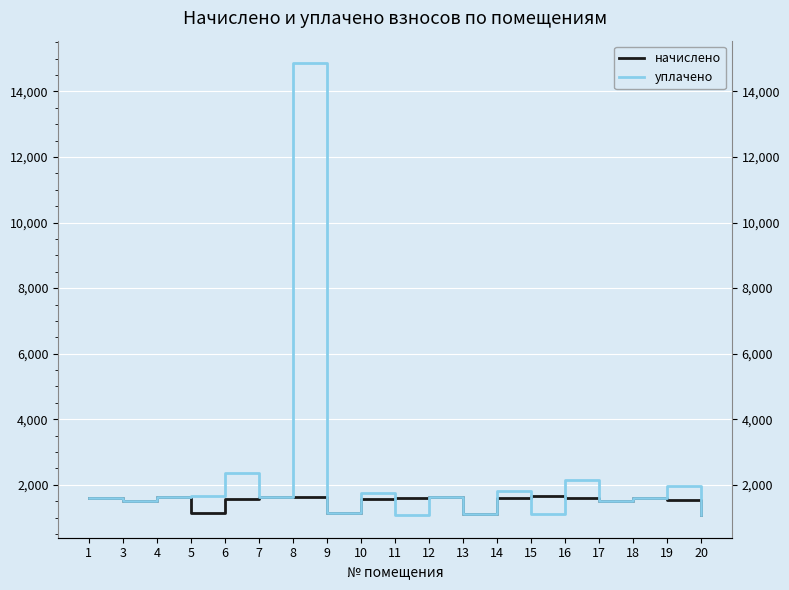

At which label does начислено reach its peak?

15